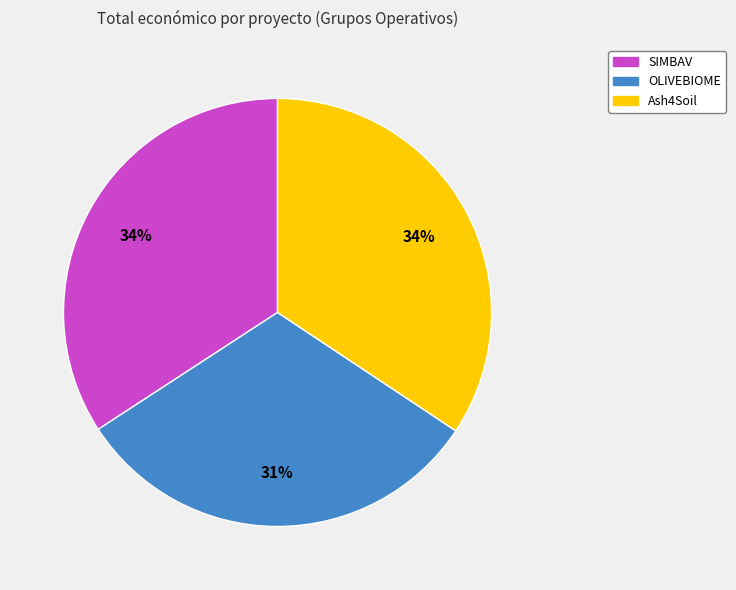

Approximately how many times larger is the value at Ash4Soil compared to SIMBAV?

1.0